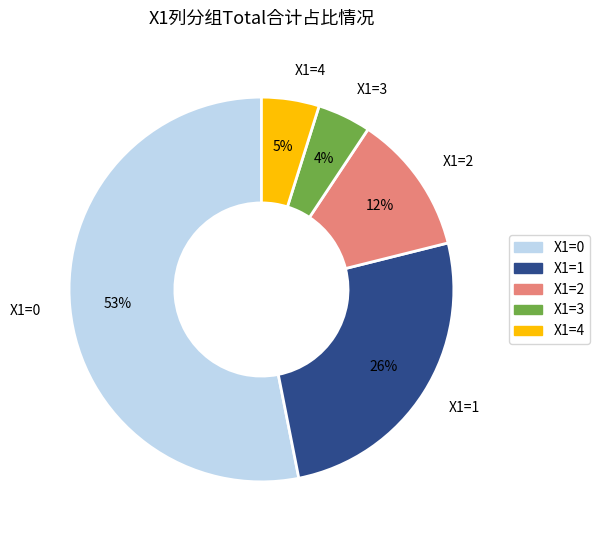

Count the number of slices in the pie.

5